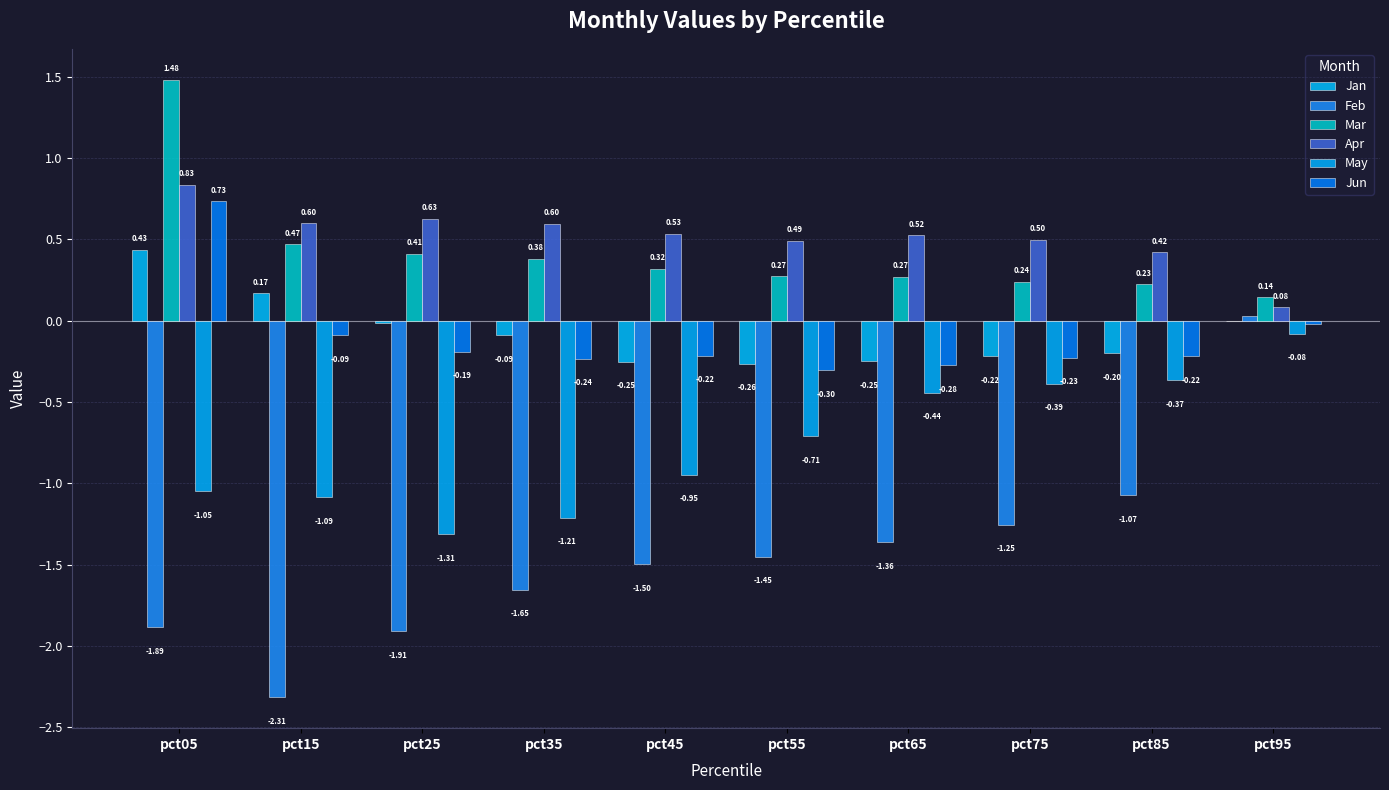

Are the bars horizontal?

No